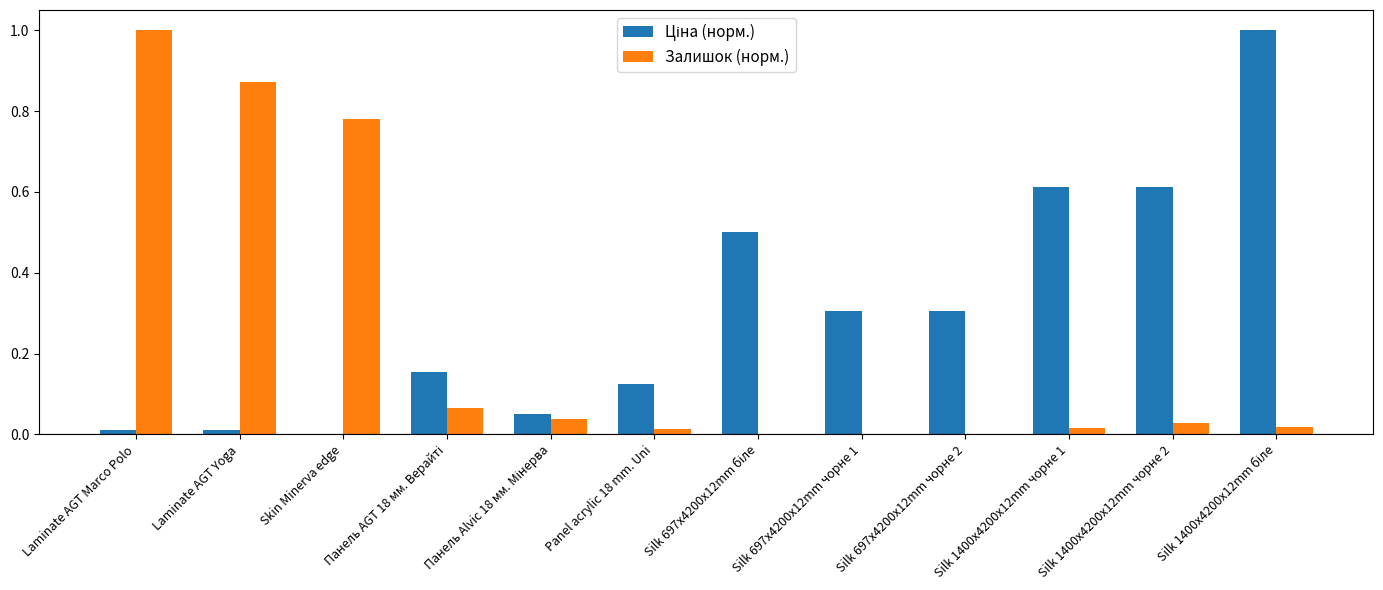

Between Laminate AGT Marco Polo and Laminate AGT Yoga, which series saw the biggest shift?

Залишок (норм.)